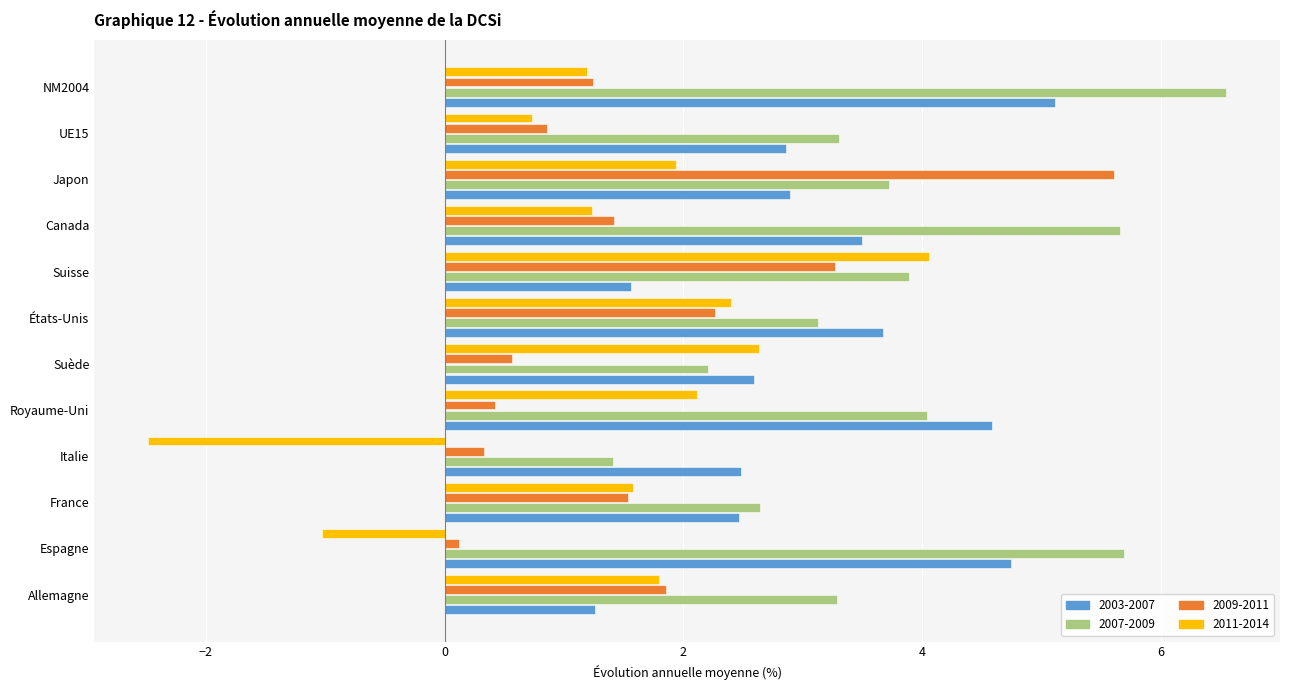

Which category has the lowest value in the 2003-2007 series?

Allemagne